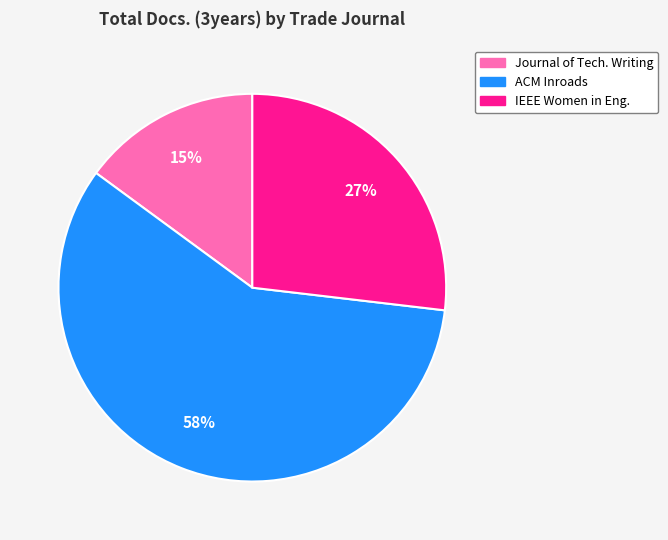

To the nearest percent, what is the difference between the largest and smallest slice percentages?

43%